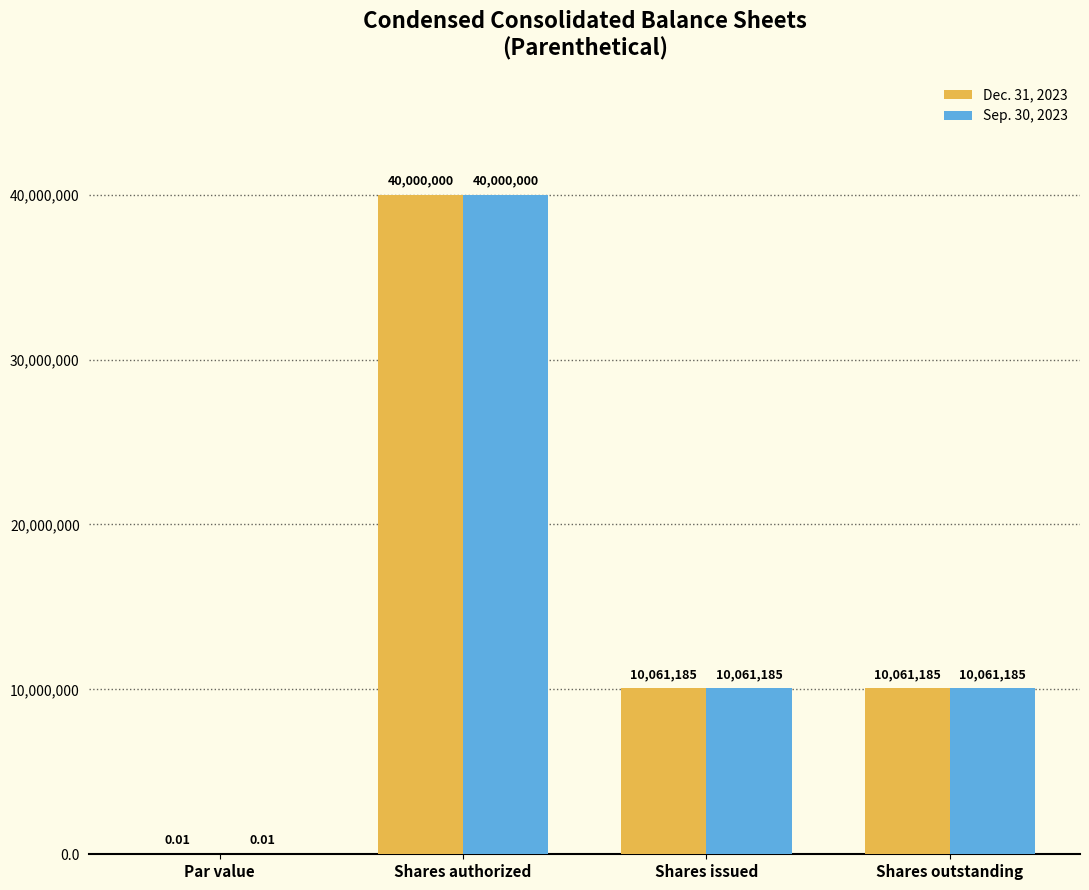

What is the total value across all series at Shares issued?

20122370.0